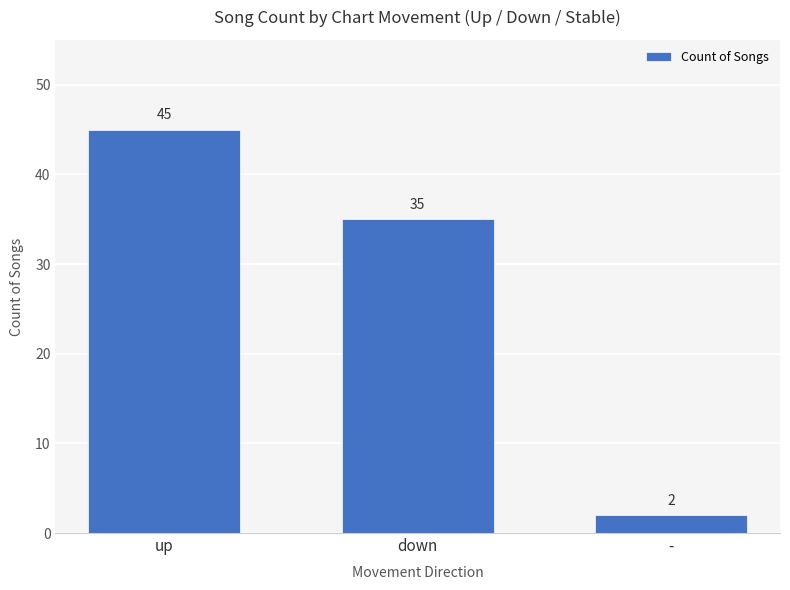

At which label is the value closest to 23?

down